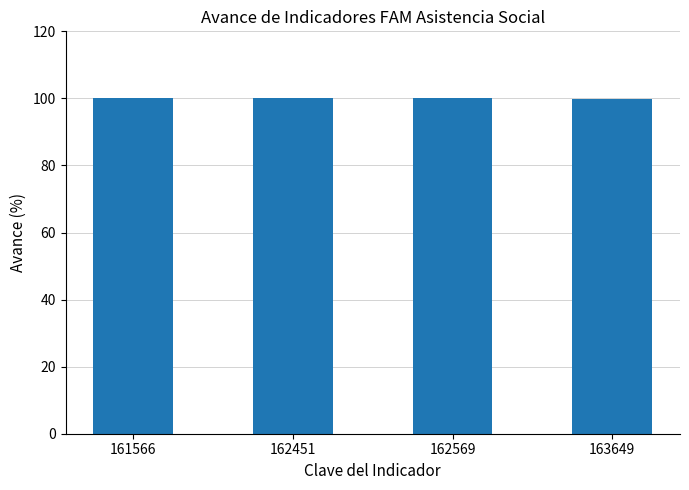

What is the maximum value shown in the chart?

100.0